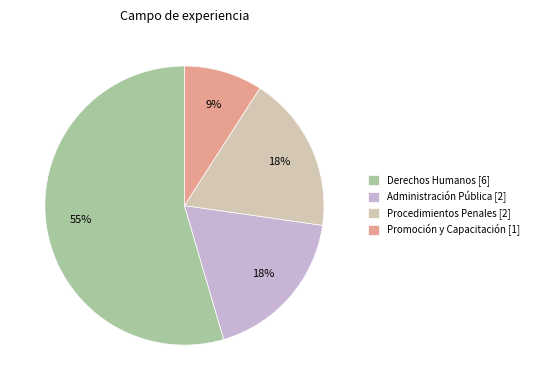

Rank the categories by value from lowest to highest.

Promoción y Capacitación, Administración Pública, Procedimientos Penales, Derechos Humanos